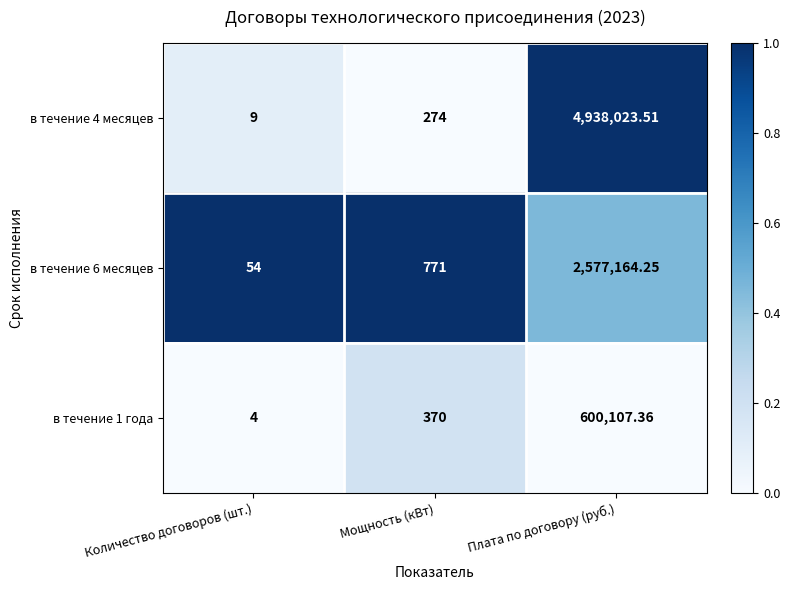

At which label is в течение 1 года closest to 300055?

Мощность (кВт)